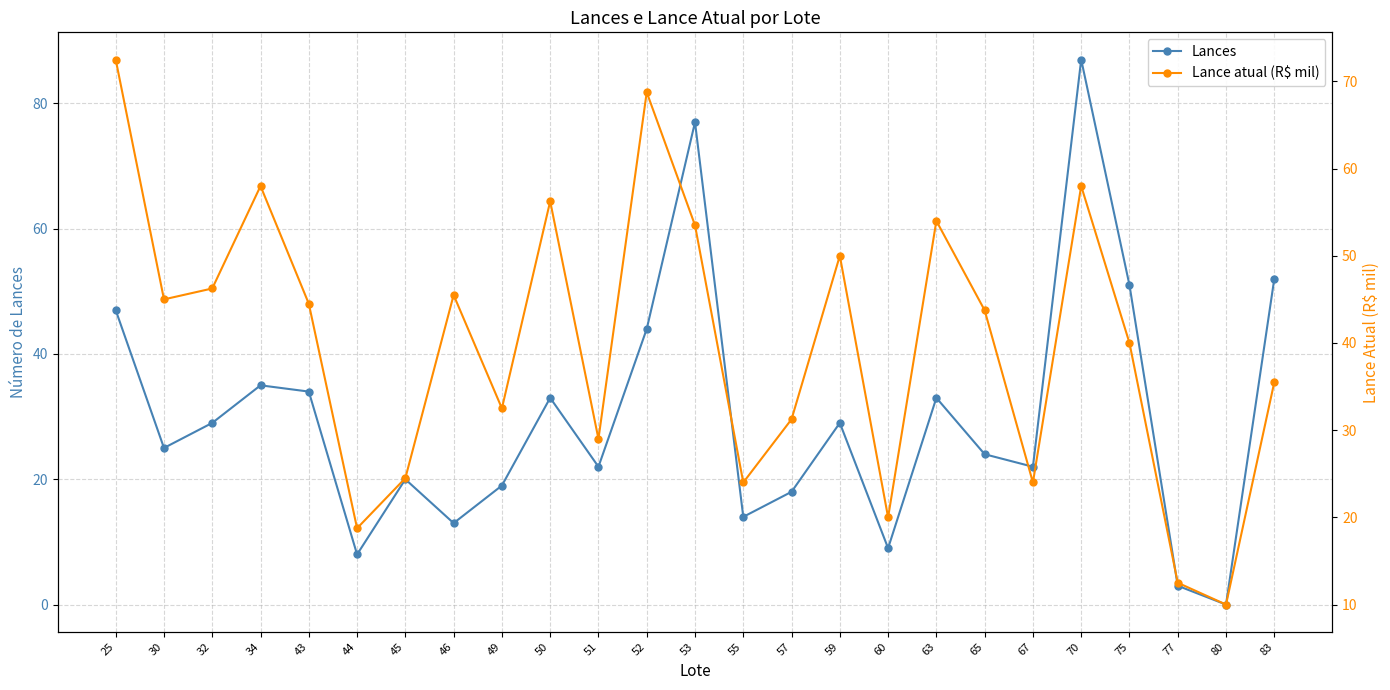

Count the number of categories in the chart.

25